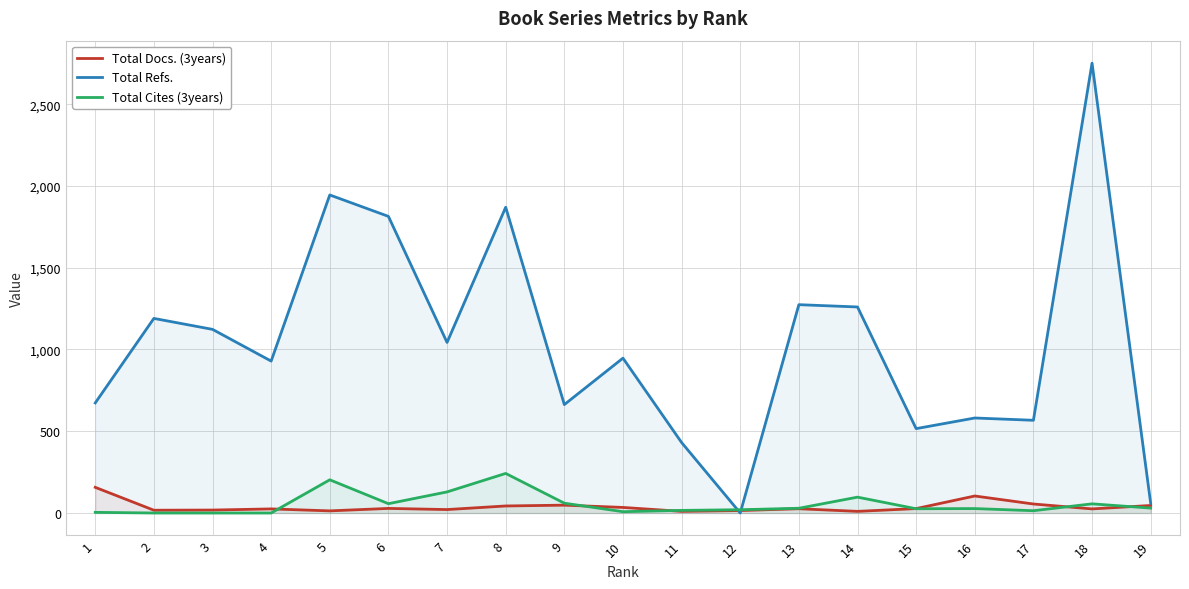

What is the difference between the Total Refs. values at 14 and 9?

597